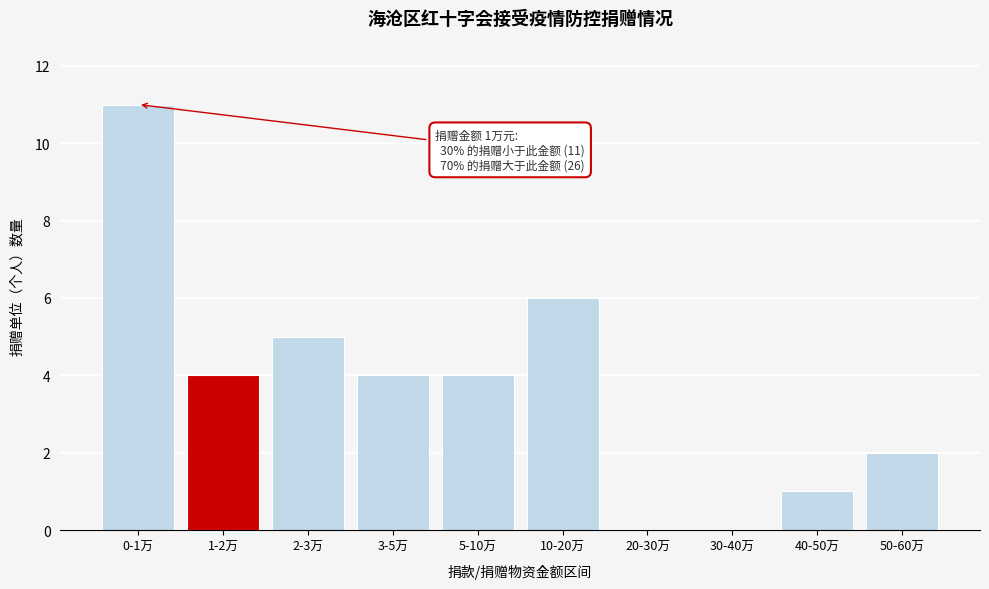

Reading left to right, list all the values displayed in this chart.

0-1万=11	1-2万=4	2-3万=5	3-5万=4	5-10万=4	10-20万=6	20-30万=0	30-40万=0	40-50万=1	50-60万=2